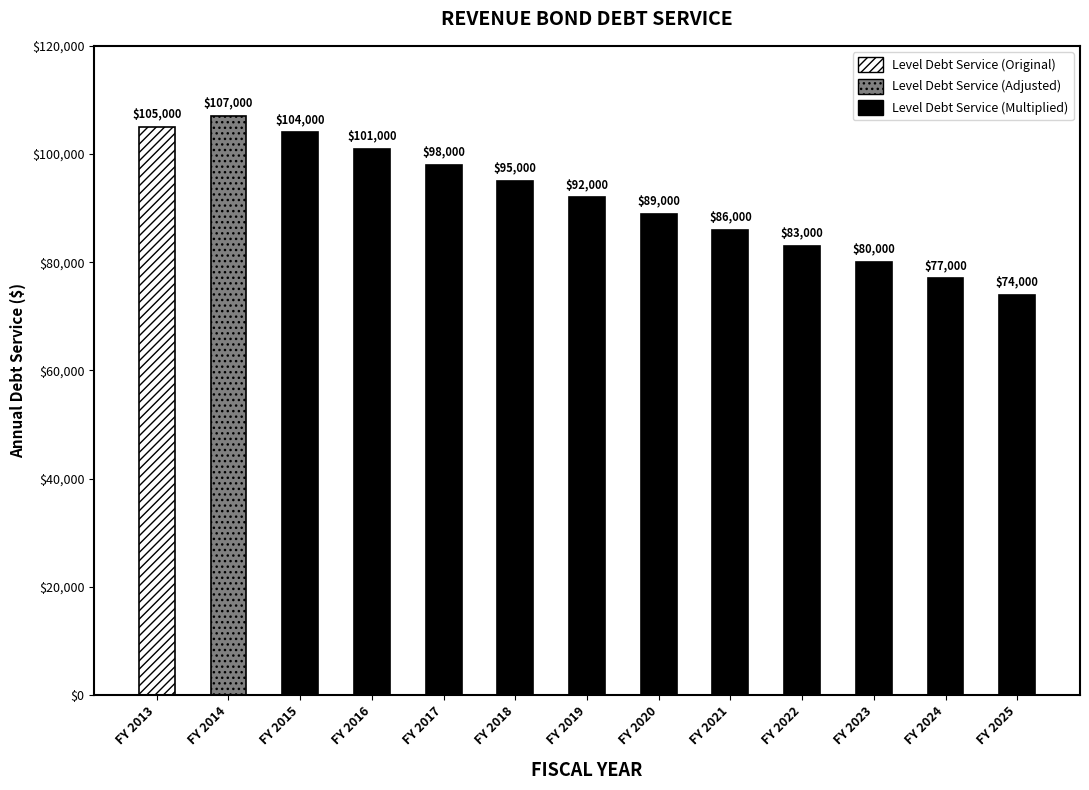

What is the value of the 1st bar from the left?

105000